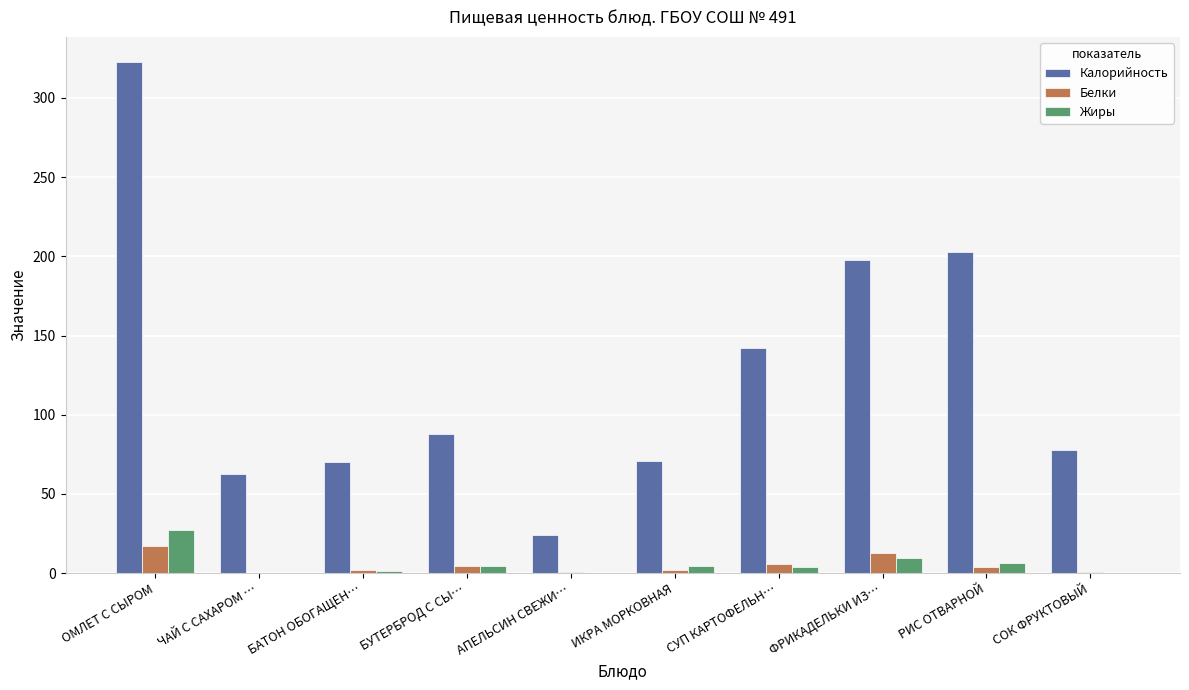

Where does the Калорийность series first go above 88?

ОМЛЕТ С СЫРОМ